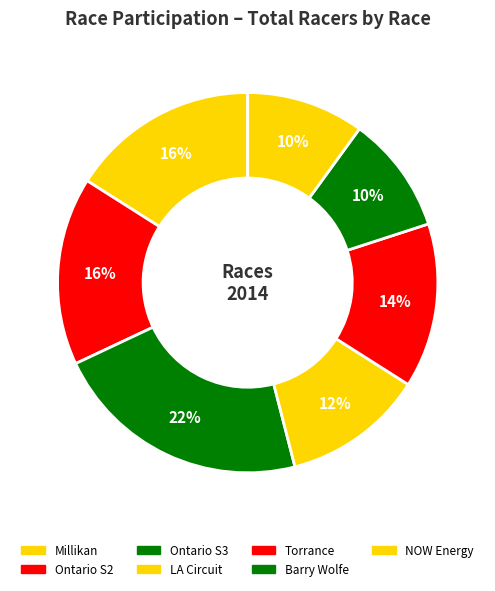

How many slices are in this pie chart?

7